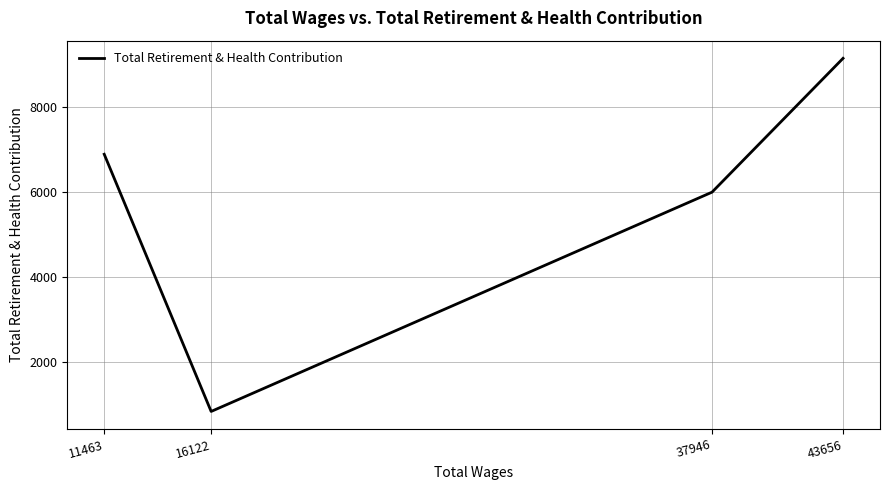

At which label is the value closest to 4986?

37946